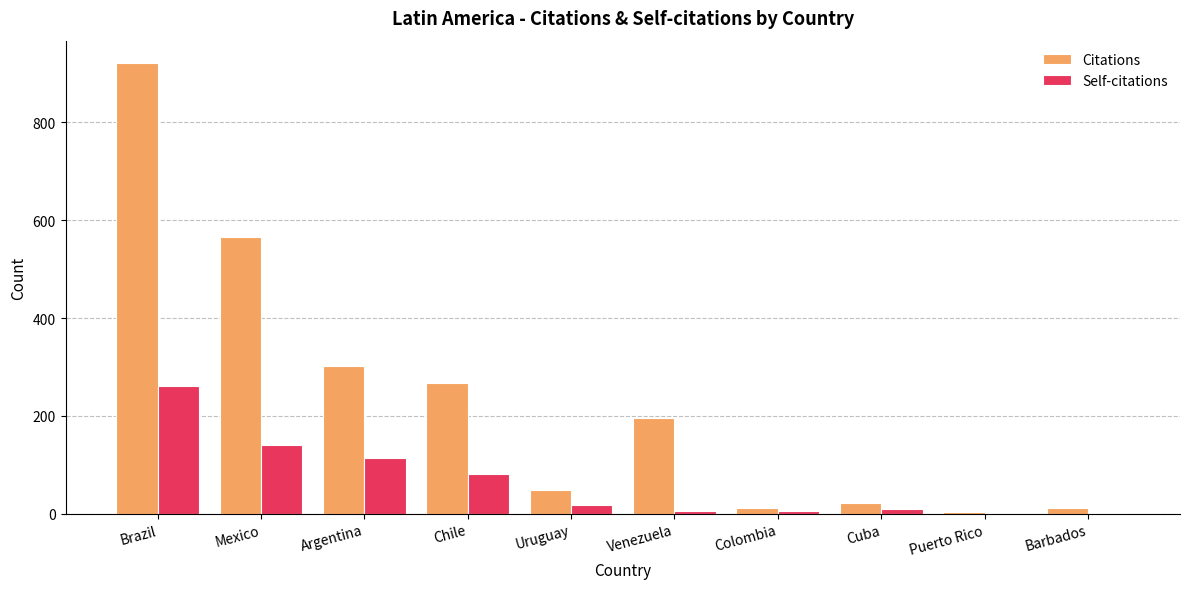

What is the total value across all series at Mexico?

707